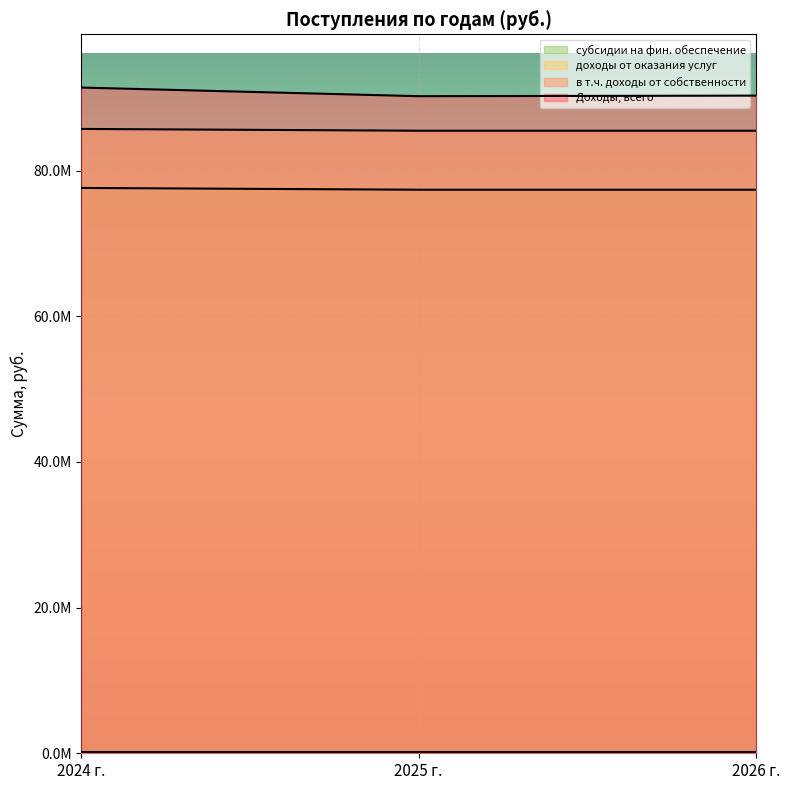

At which label is Доходы, всего closest to 90801403?

2026 г.